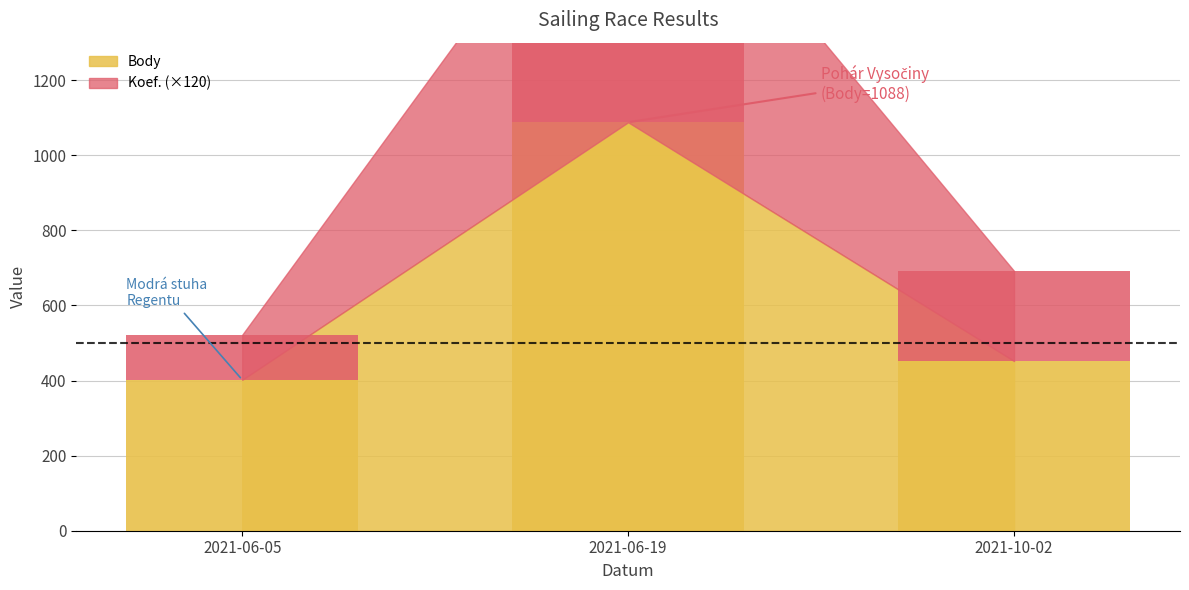

The Koef. series shows 240 at 2021-10-02. True or false?

True